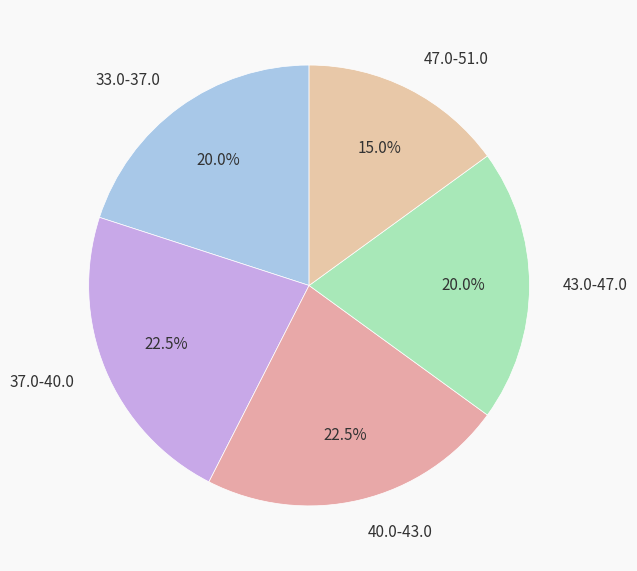

To the nearest percent, what is the average slice percentage?

20%